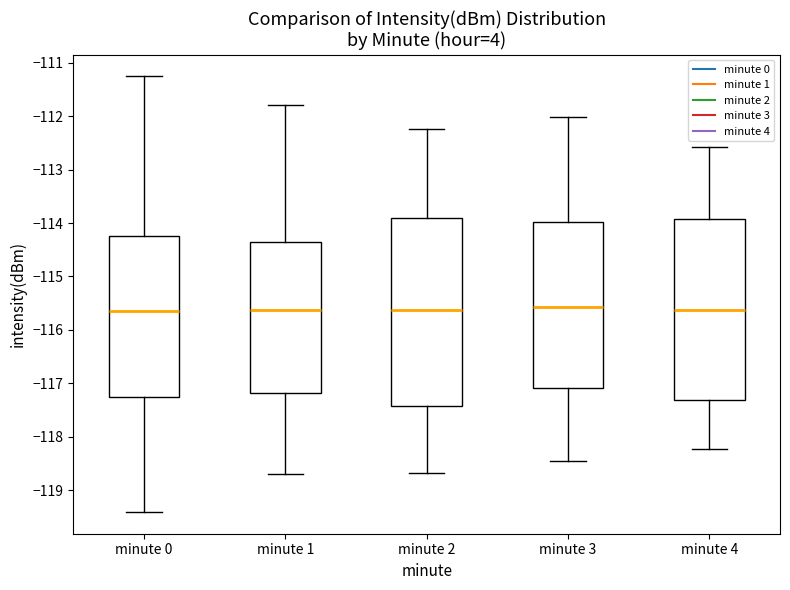

Comparing the boxes themselves (not the whiskers), which one is the tallest?

minute 2